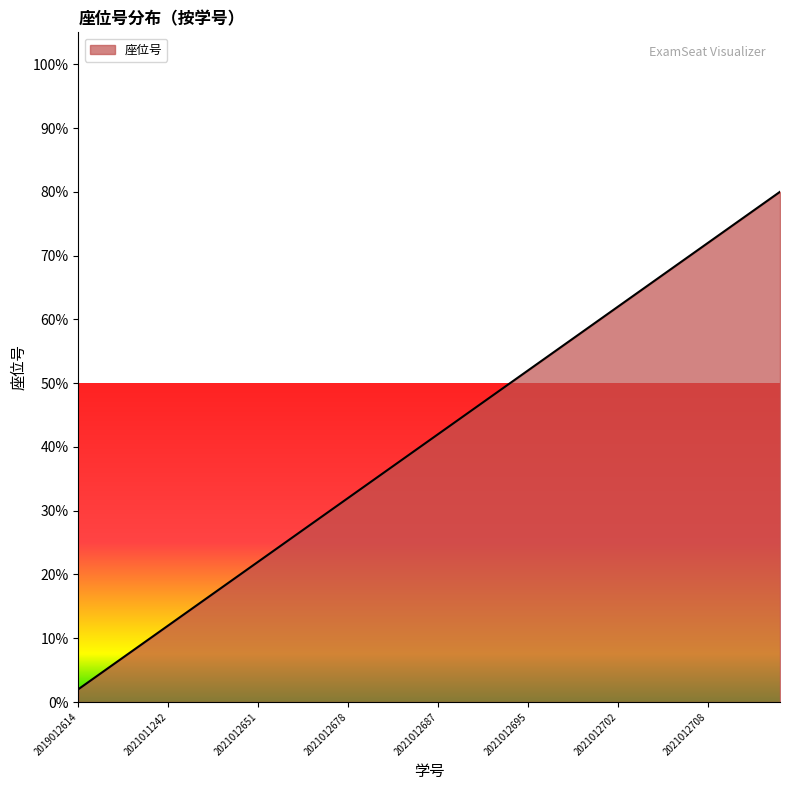

What is the difference between the maximum and second lowest values?

76.0